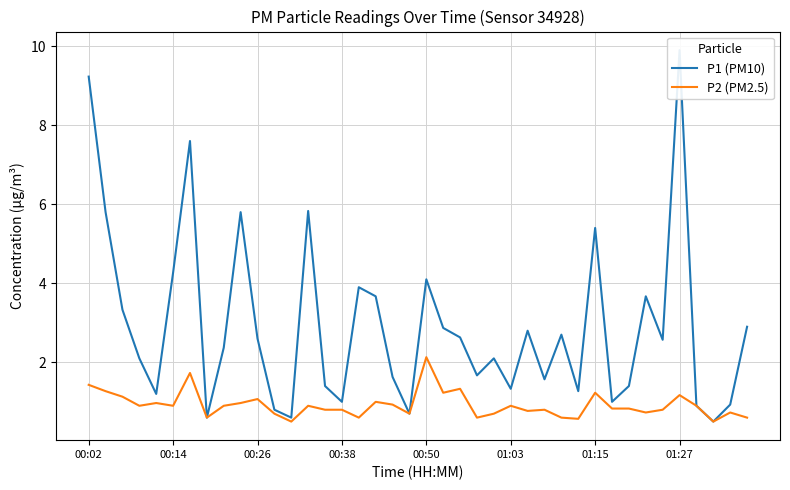

At how many categories does at least one series exceed 7?

3